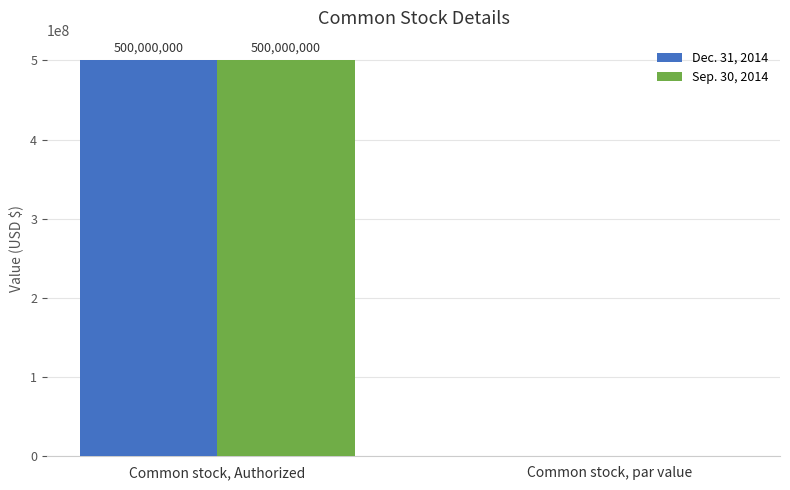

Are the bars grouped side by side (vs. stacked)?

Yes